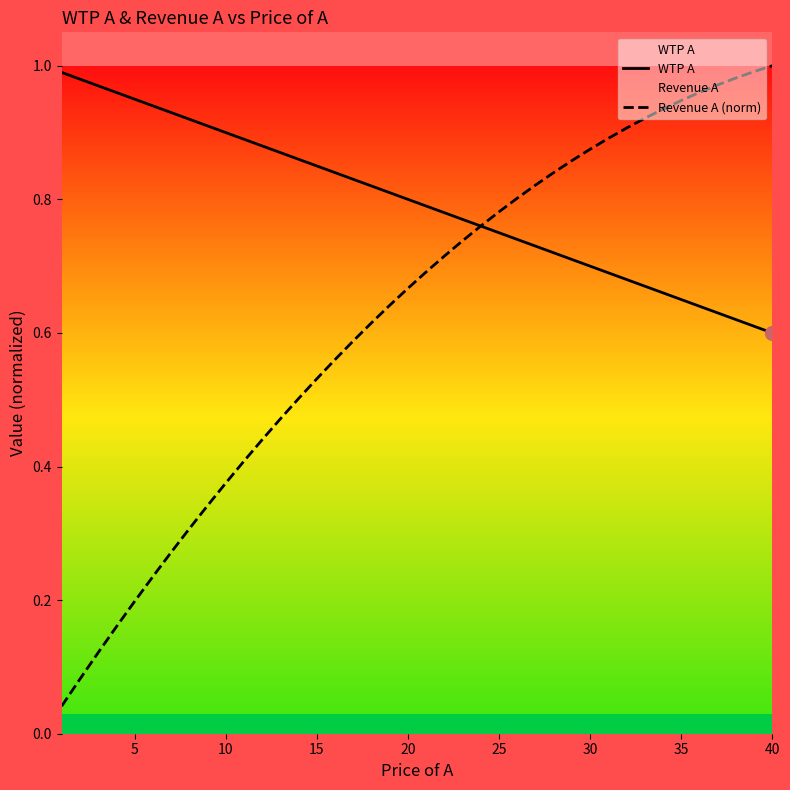

True or false: Revenue A (norm) has a value of 0.2 at 5.

True